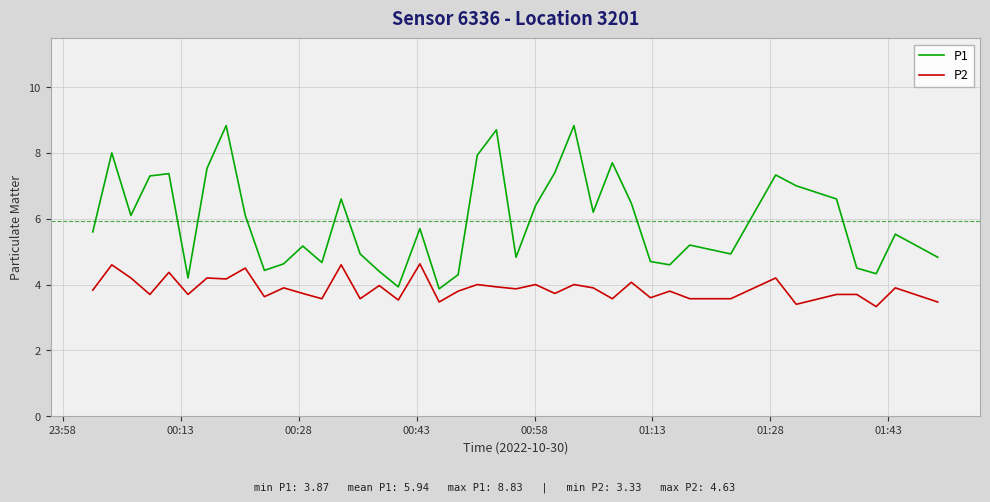

What is the difference between the maximum and minimum values in the P1 series?

5.0